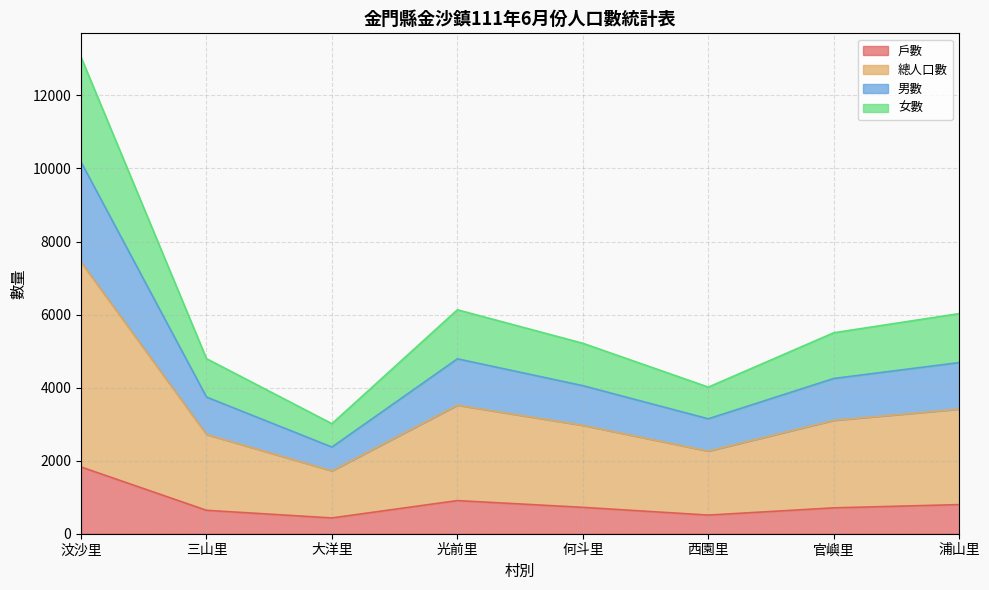

The value of 戶數 at 何斗里 is 1136. True or false?

False